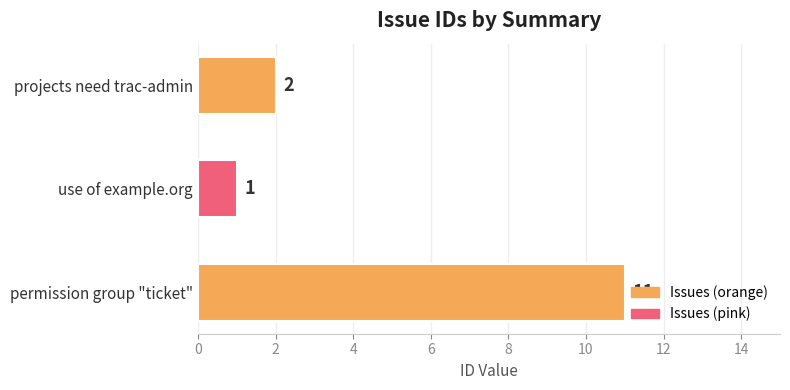

What is the change in value from permission group "ticket" to projects need trac-admin?

-9